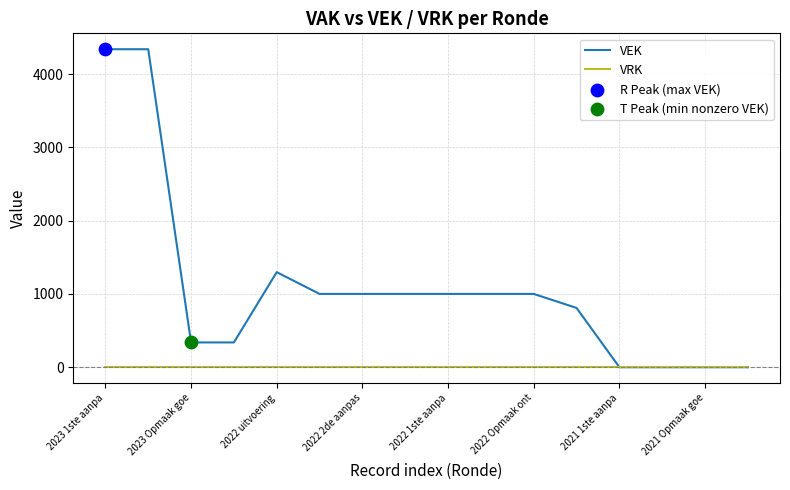

Which series has the largest total across all categories?

VEK